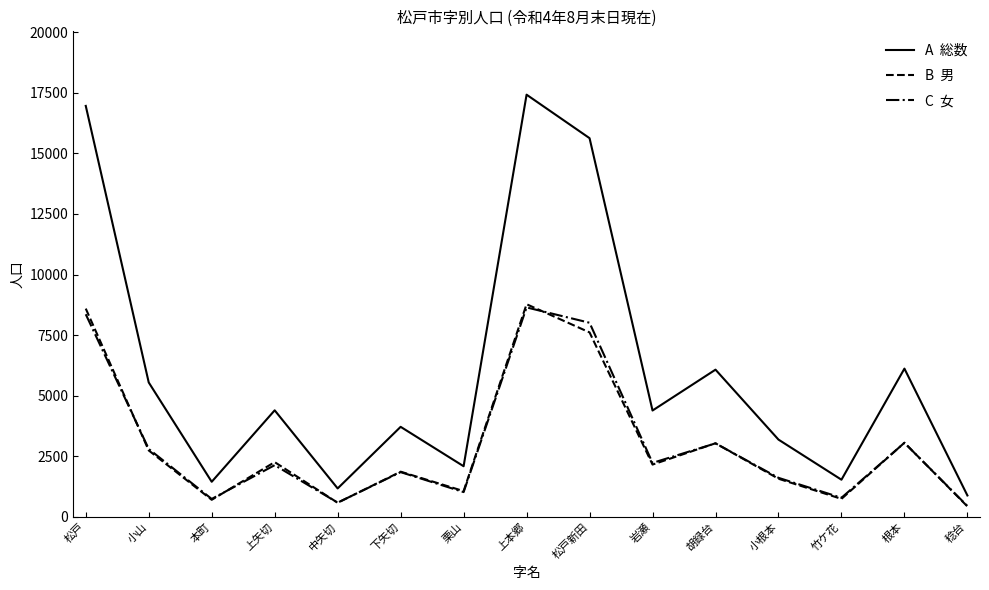

What is the maximum value shown in the chart?

17418